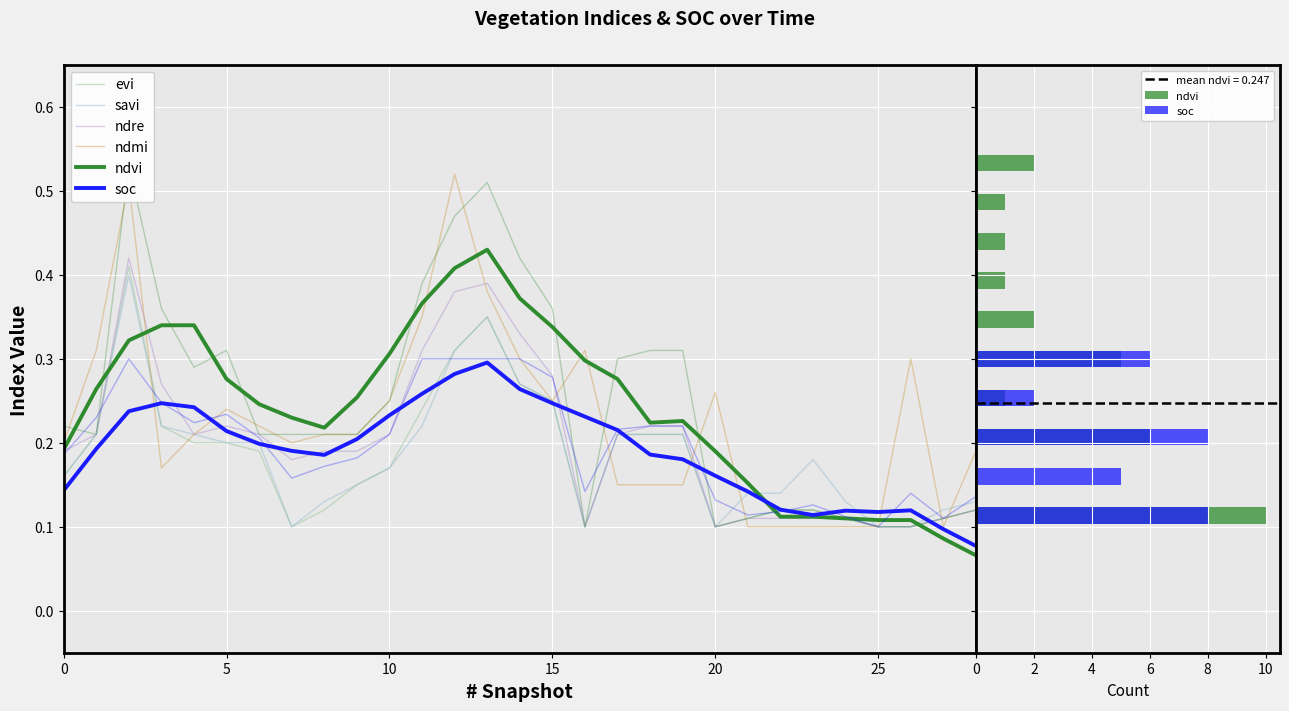

How many categories are shown in the chart?

29